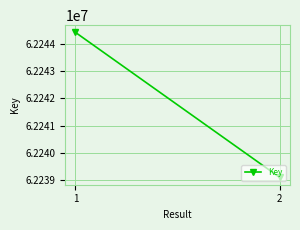

The value at 2 is 28496273. True or false?

False